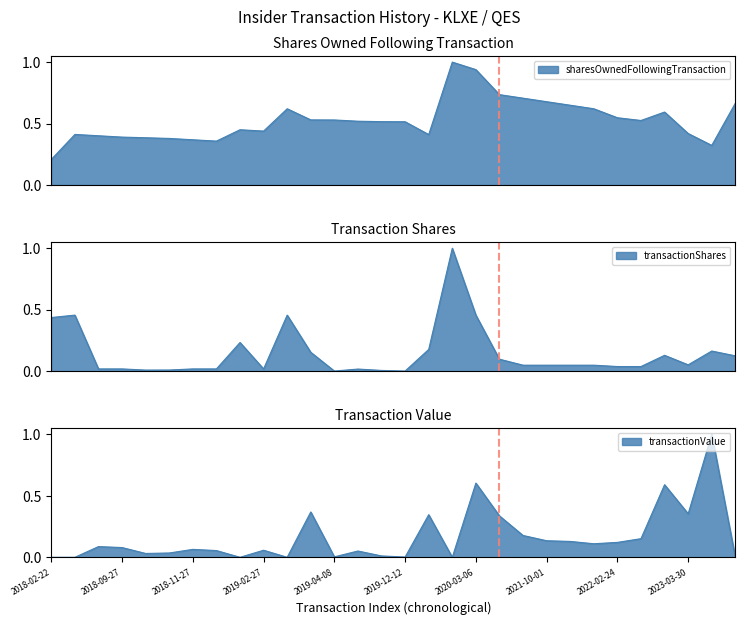

Does the chart display data point markers on the line(s)?

No